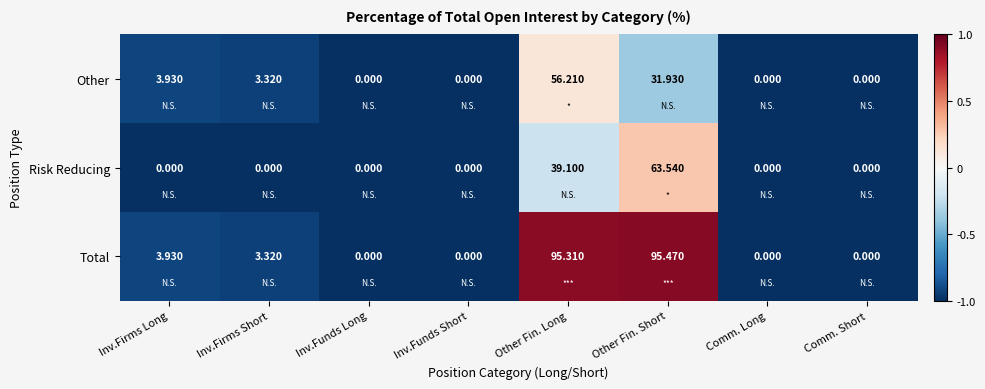

Which series has the largest total across all categories?

Total